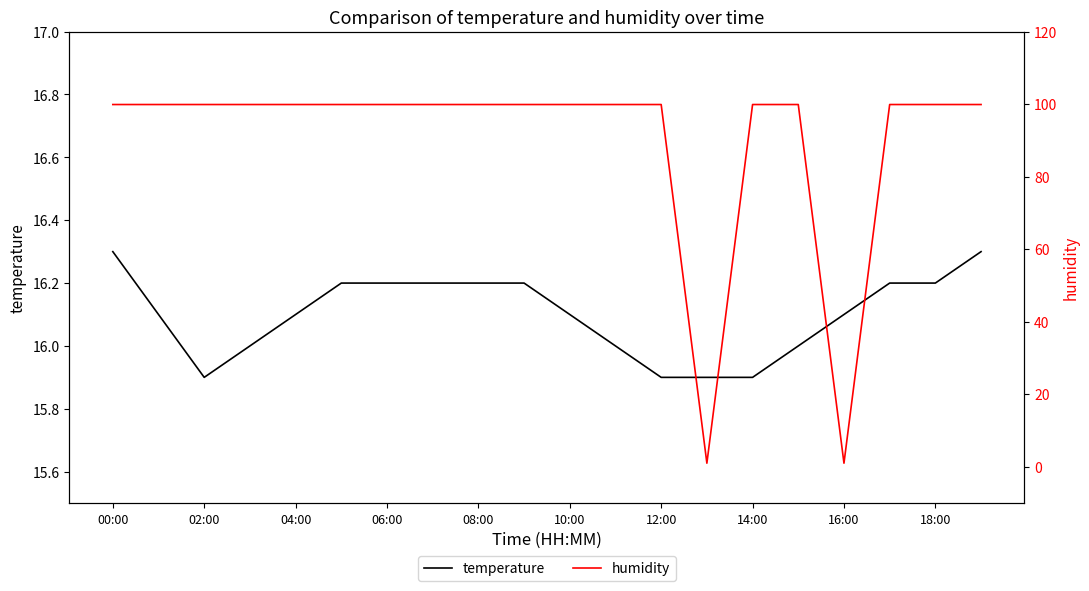

True or false: temperature and humidity cross at least once.

True